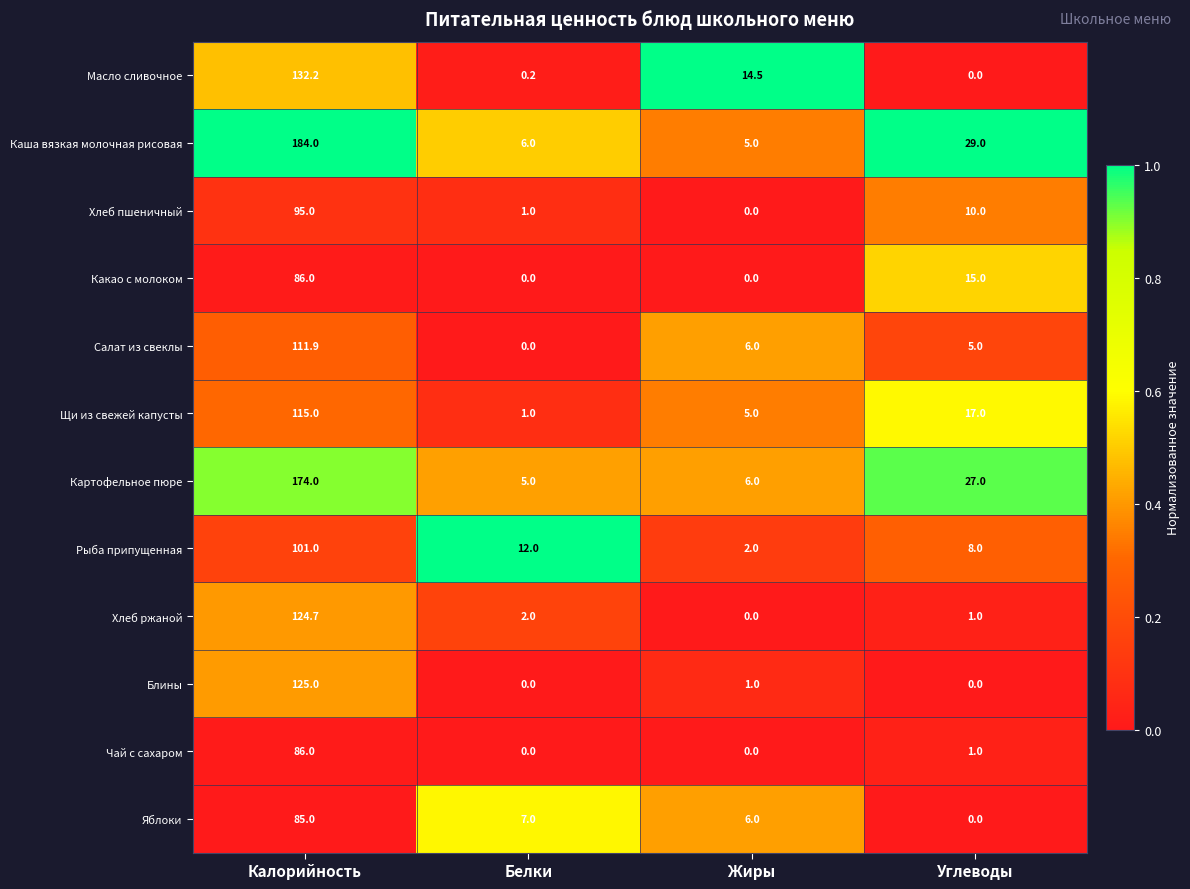

Rank the categories by Хлеб пшеничный value from lowest to highest.

Жиры, Белки, Углеводы, Калорийность